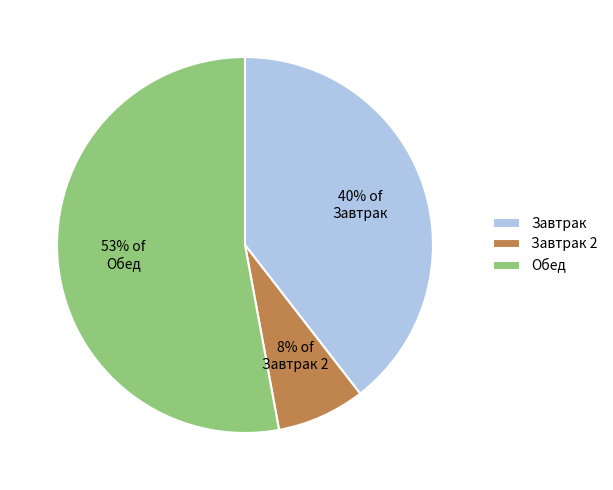

The 8% of Завтрак 2 slice represents 8% of the pie. True or false?

True